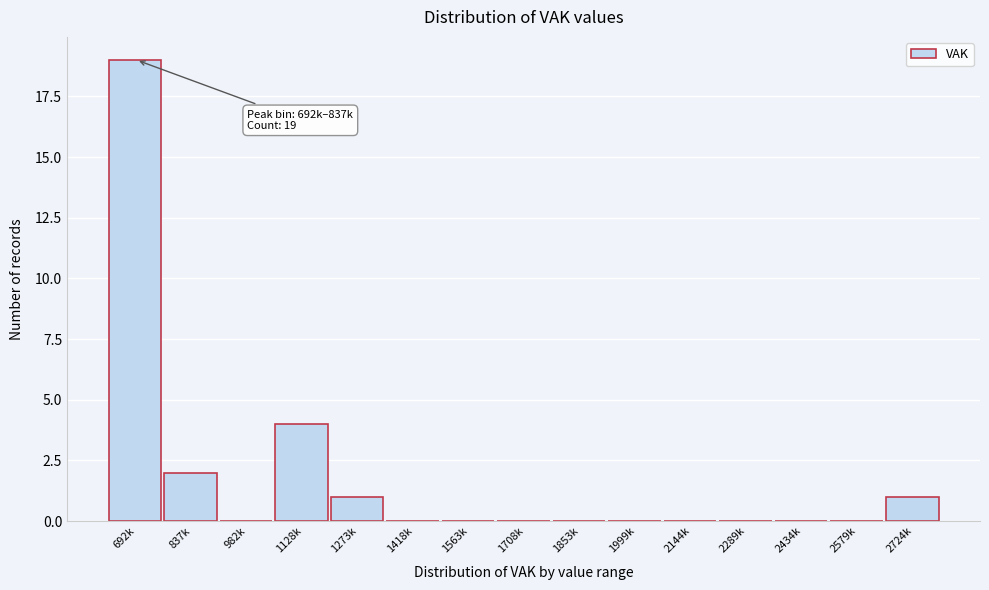

Reading right to left, extract all data points from this chart.

2724k=1	2579k=0	2434k=0	2289k=0	2144k=0	1999k=0	1853k=0	1708k=0	1563k=0	1418k=0	1273k=1	1128k=4	982k=0	837k=2	692k=19